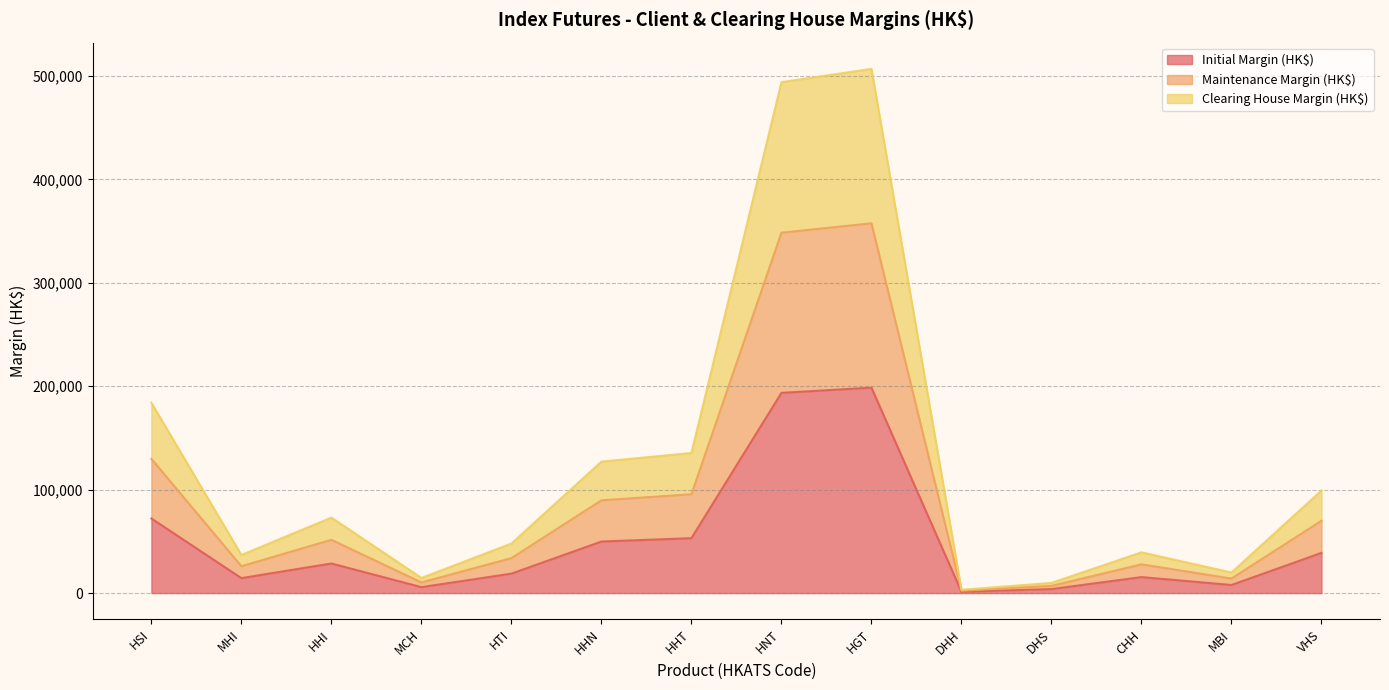

At how many categories does at least one series exceed 57265?

7